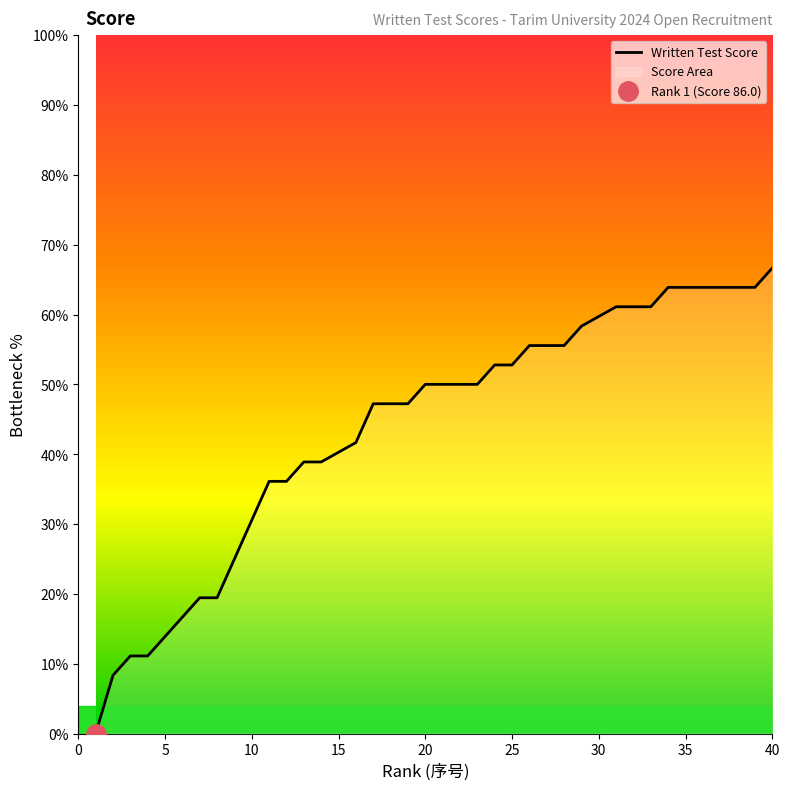

Reading left to right, list all the values displayed in this chart.

0.0	8.3	11.1	11.1	13.9	16.7	19.4	19.4	25.0	30.6	36.1	36.1	38.9	38.9	40.3	41.7	47.2	47.2	47.2	50.0	50.0	50.0	50.0	52.8	52.8	55.6	55.6	55.6	58.3	59.7	61.1	61.1	61.1	63.9	63.9	63.9	63.9	63.9	63.9	66.7